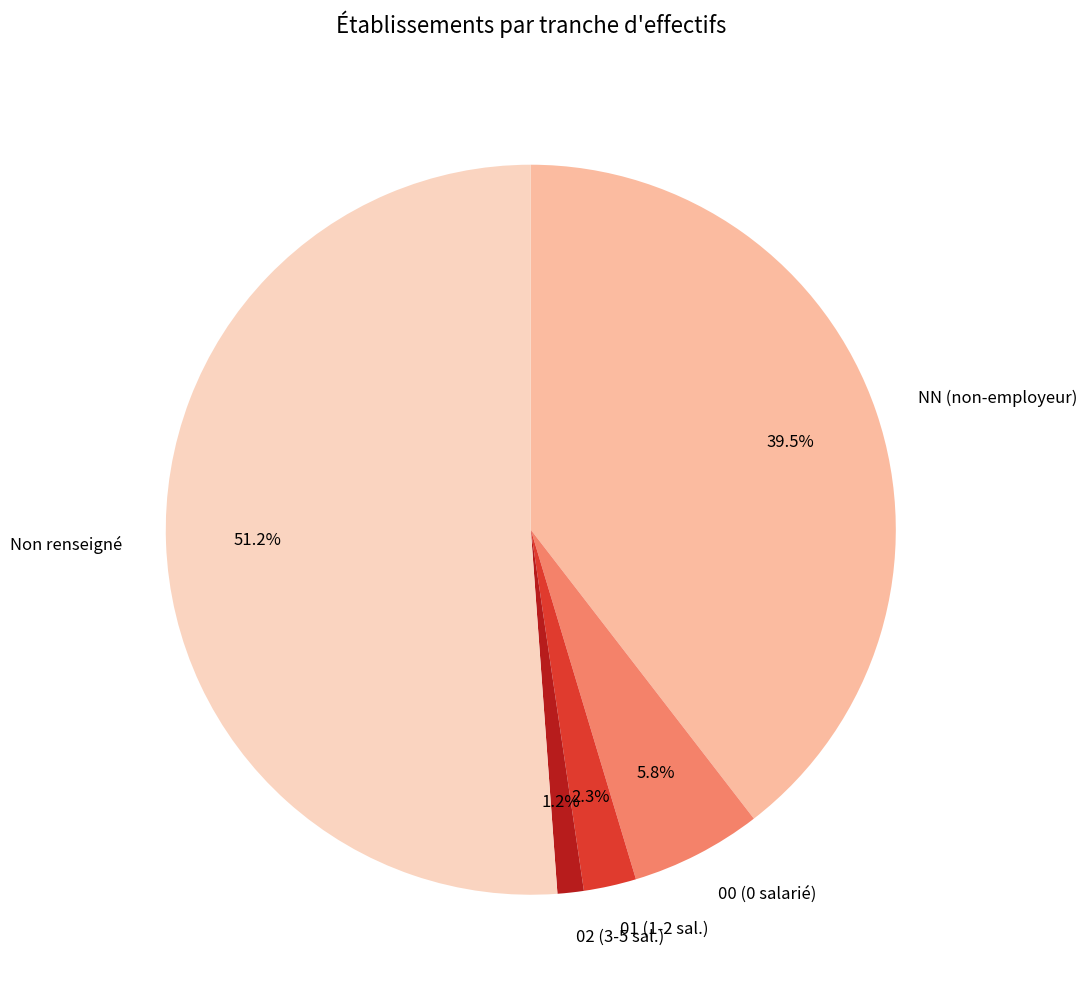

Is there any slice that represents more than half of the pie?

Yes